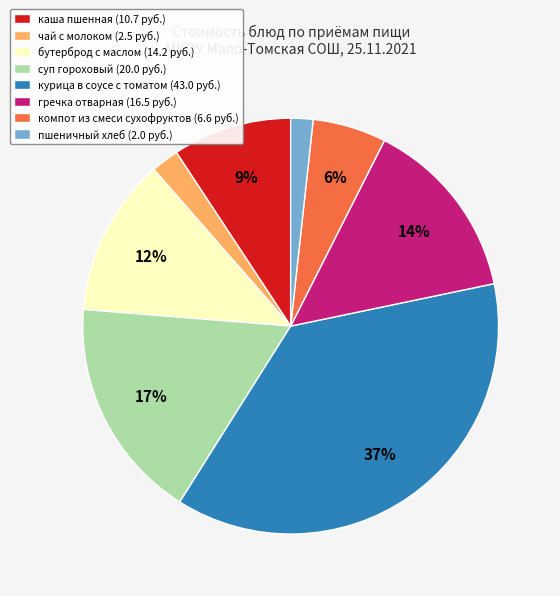

Which has a higher value, пшеничный хлеб (2.0 руб.) or суп гороховый (20.0 руб.)?

суп гороховый (20.0 руб.)